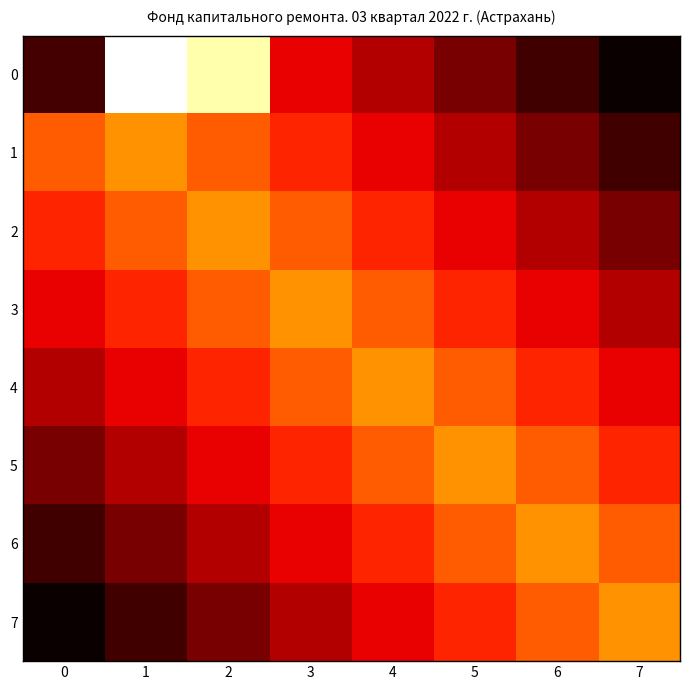

Reading left to right, list all the values displayed in this chart.

0: 0=298.1	1=-248.1	2=-198.1	3=150.0	4=200.0	5=250.0	6=300.0	7=350.0
1: 0=50.0	1=0.0	2=50.0	3=100.0	4=150.0	5=200.0	6=250.0	7=300.0
2: 0=100.0	1=50.0	2=0.0	3=50.0	4=100.0	5=150.0	6=200.0	7=250.0
3: 0=150.0	1=100.0	2=50.0	3=0.0	4=50.0	5=100.0	6=150.0	7=200.0
4: 0=200.0	1=150.0	2=100.0	3=50.0	4=0.0	5=50.0	6=100.0	7=150.0
5: 0=250.0	1=200.0	2=150.0	3=100.0	4=50.0	5=0.0	6=50.0	7=100.0
6: 0=300.0	1=250.0	2=200.0	3=150.0	4=100.0	5=50.0	6=0.0	7=50.0
7: 0=350.0	1=300.0	2=250.0	3=200.0	4=150.0	5=100.0	6=50.0	7=0.0